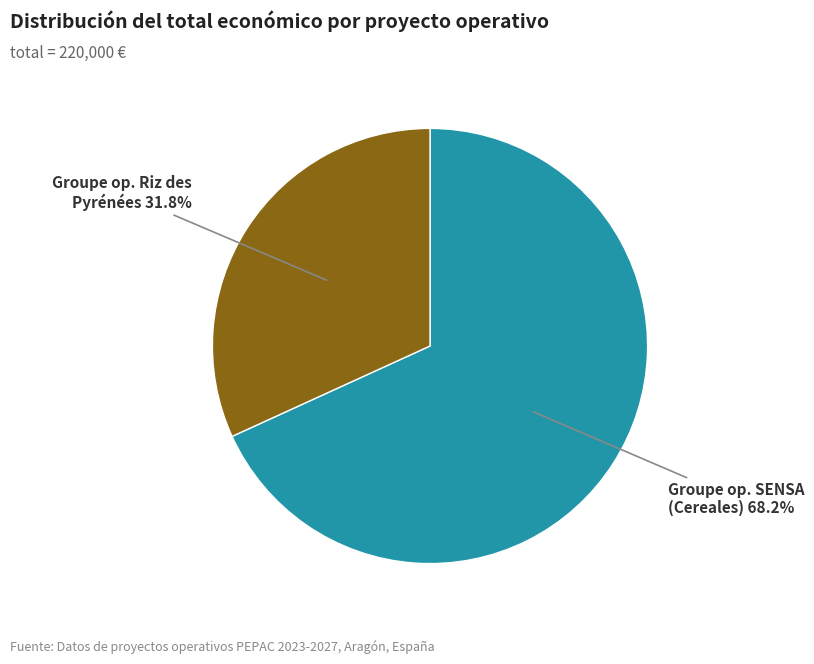

Is there any slice that represents more than half of the pie?

Yes